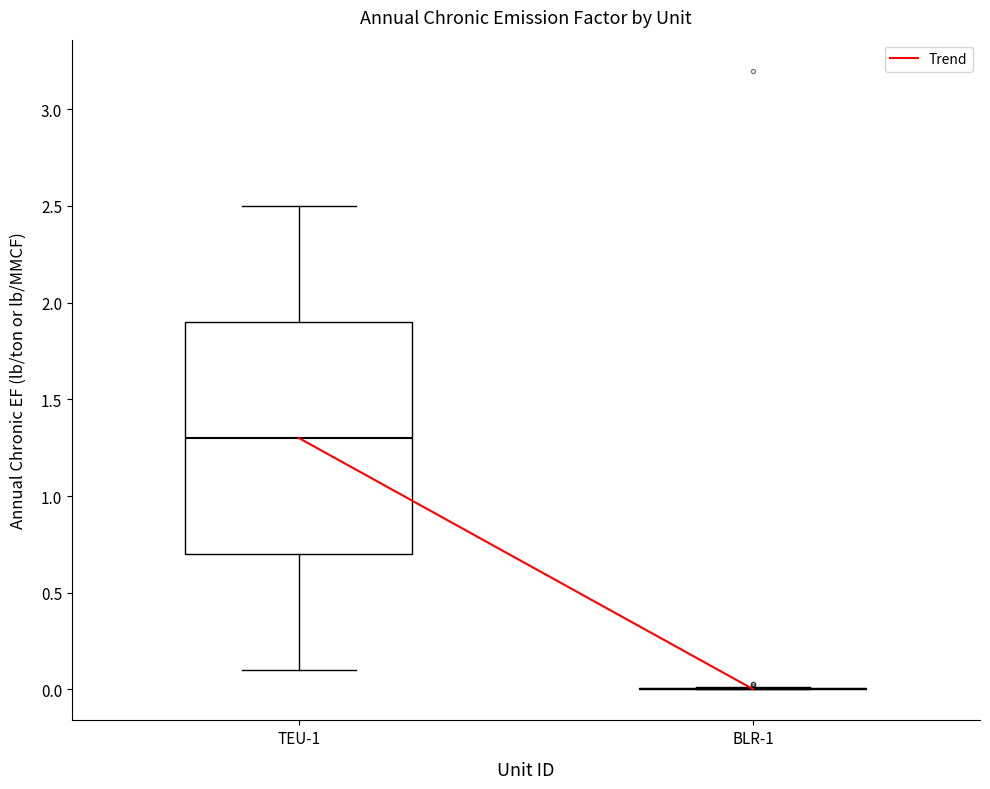

Reading left to right, transcribe this box plot: for each box, give where its median line is, the range the box spans, and where its two whiskers end, as read against the y-axis. The values are not printed on the chart, so give them approximately, as read against the axis.

TEU-1: median 1.3, box 0.7 to 1.9, whiskers 0.1 to 2.5
BLR-1: box collapsed to a line at 0.0, whiskers 0.0 to 0.0